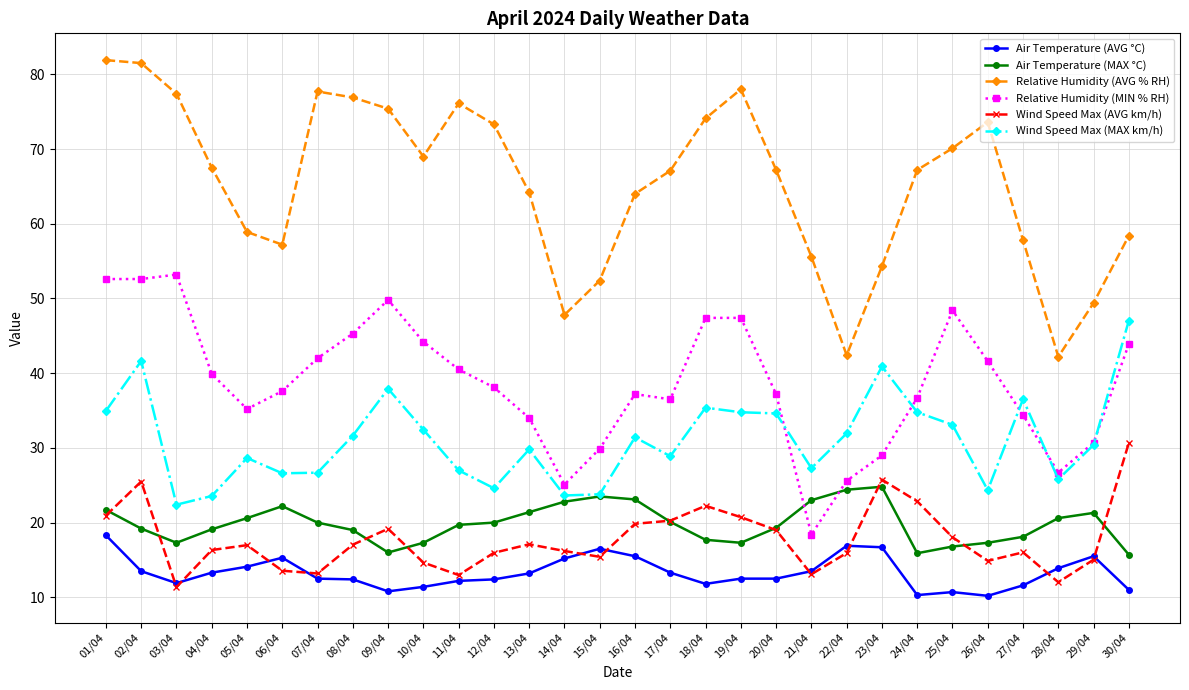

What is the smallest value displayed?

10.2